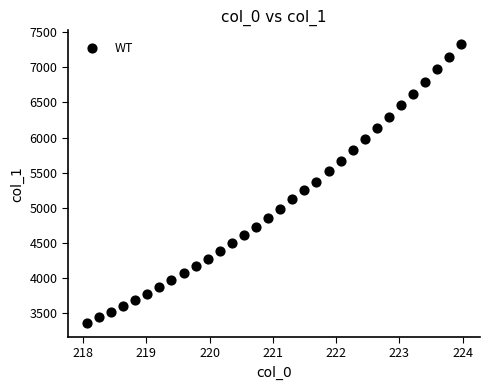

What is the range of X values (max minus min)?

5.9